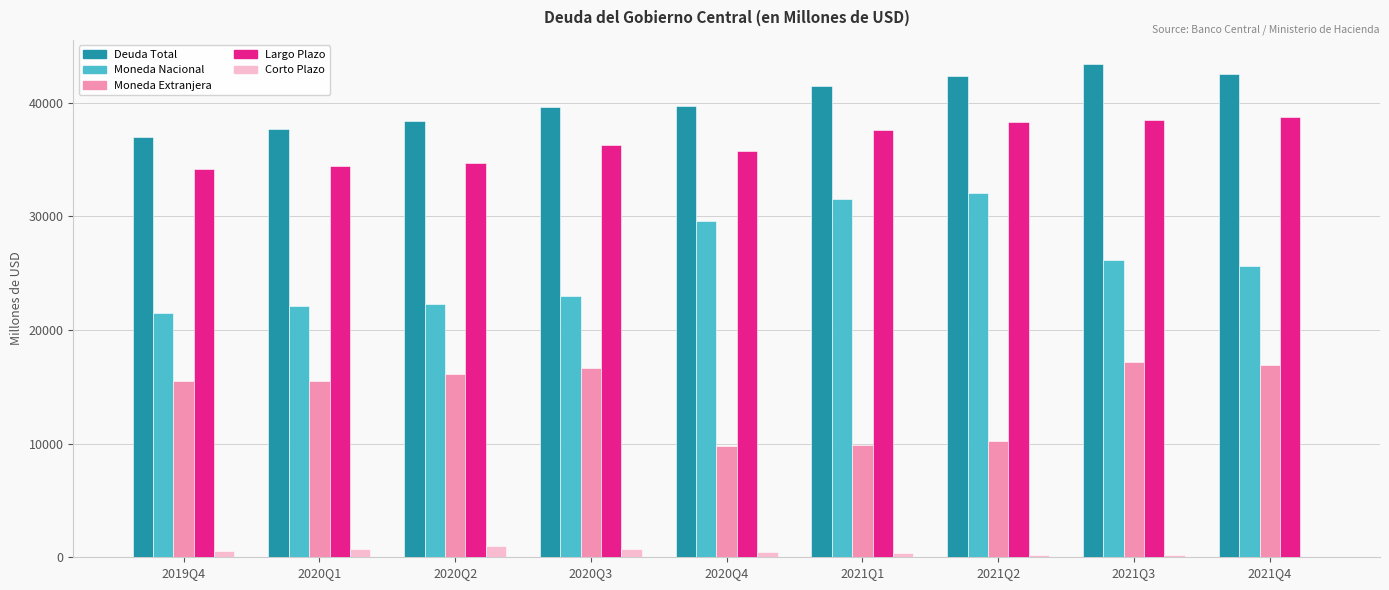

How many distinct data groups are displayed?

5